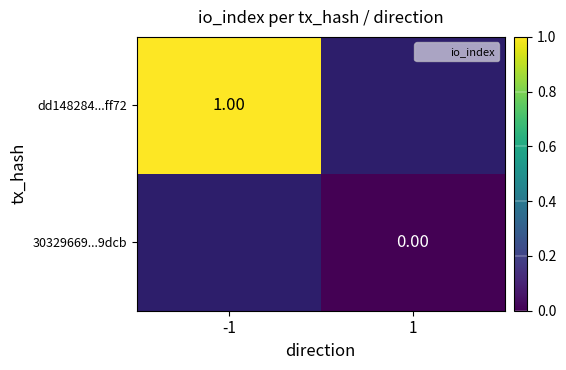

Between 1 and -1, which is larger?

-1